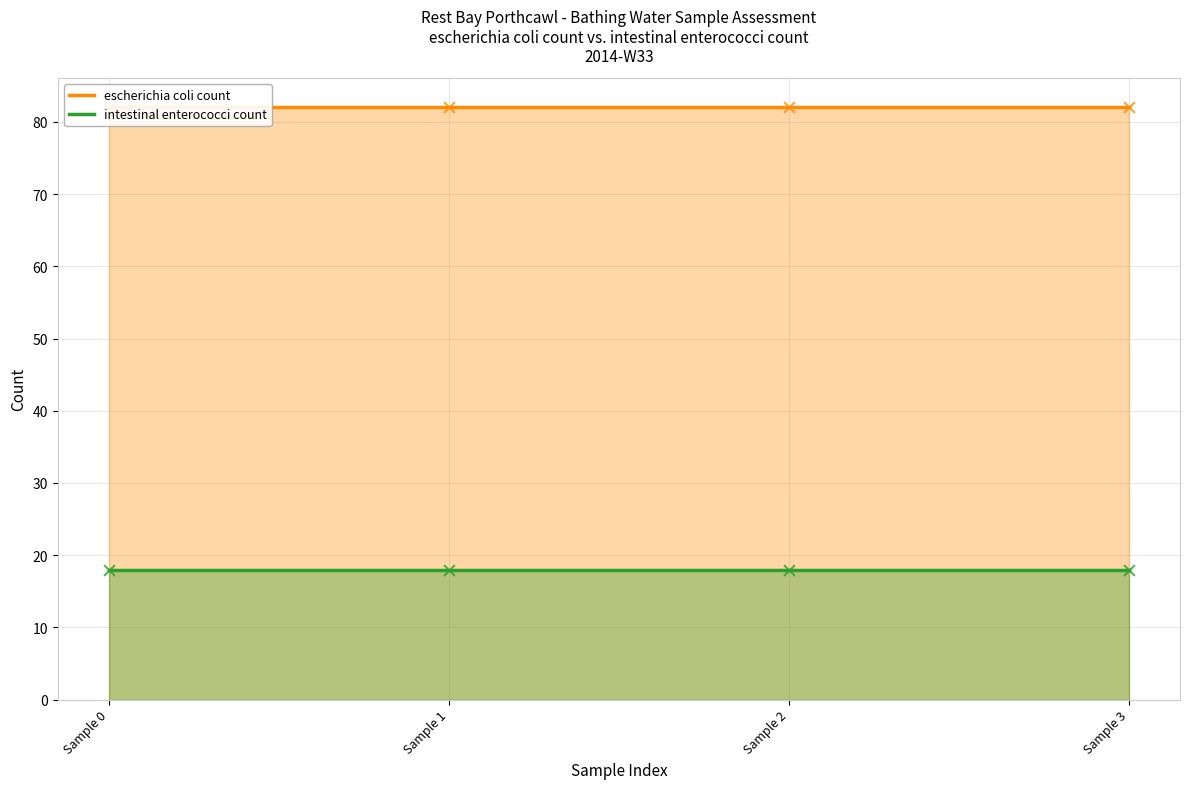

Which series contains the lowest Y value?

intestinal enterococci count